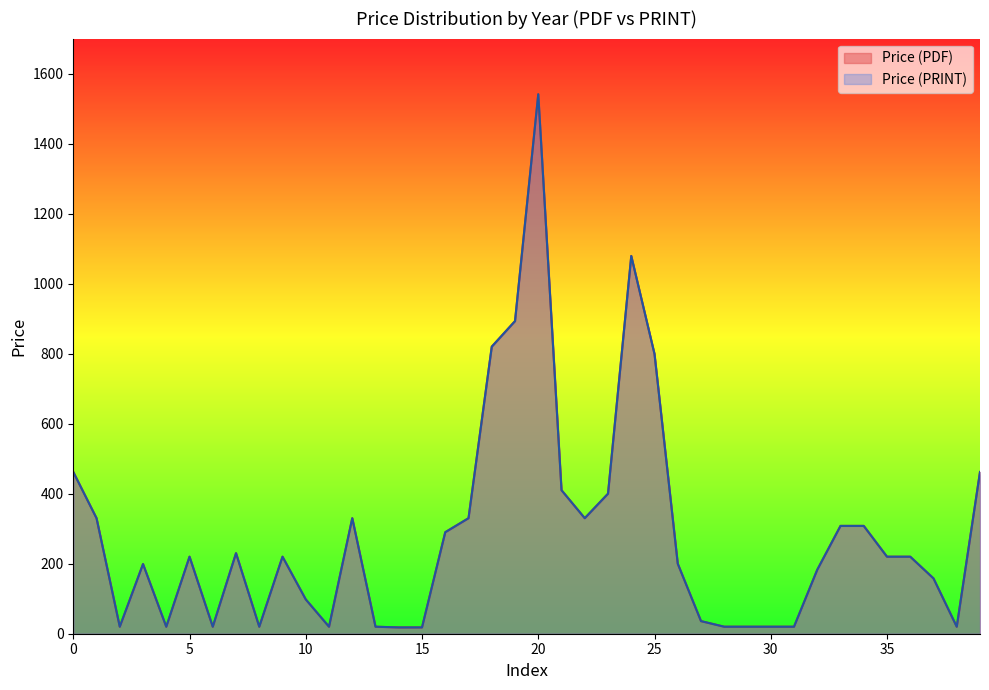

True or false: Price (PDF) and Price (PRINT) intersect in this chart.

False